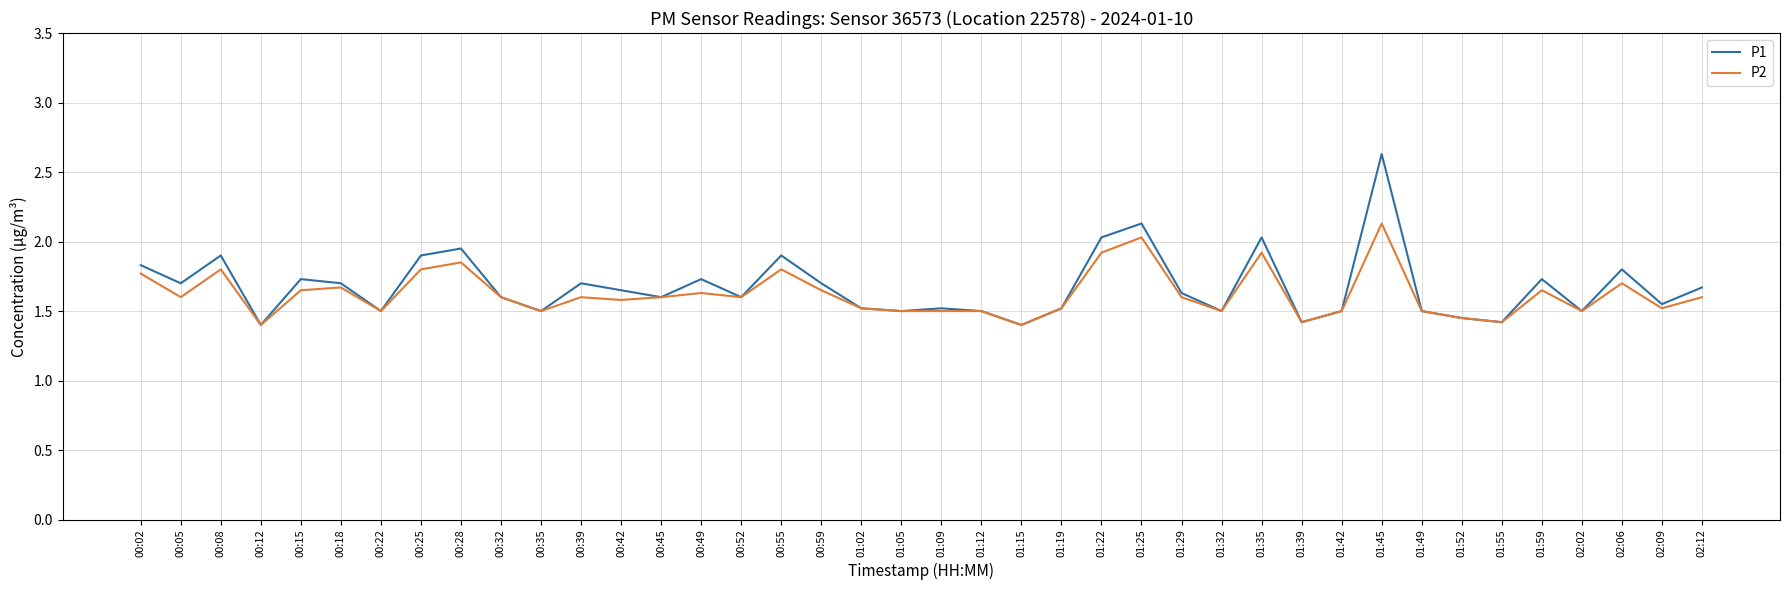

Which series has the largest total across all categories?

P1